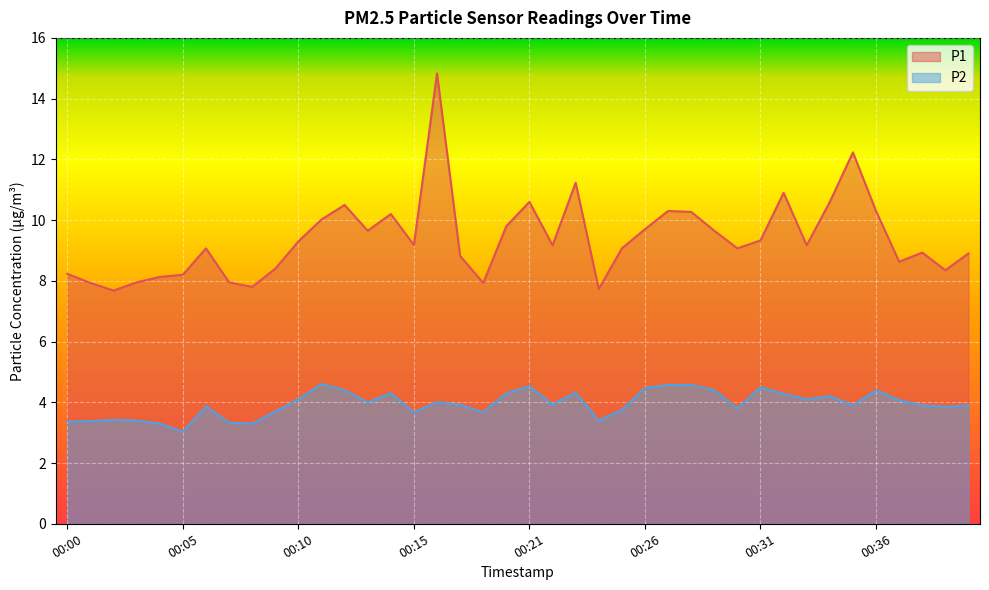

Between 00:05 and 00:35, which series saw the biggest shift?

P1